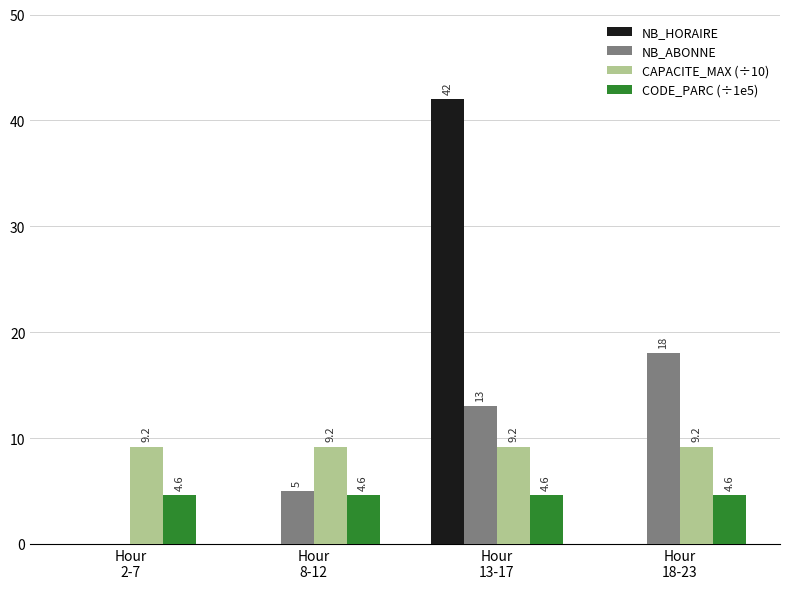

What is the maximum value shown in the chart?

42.0